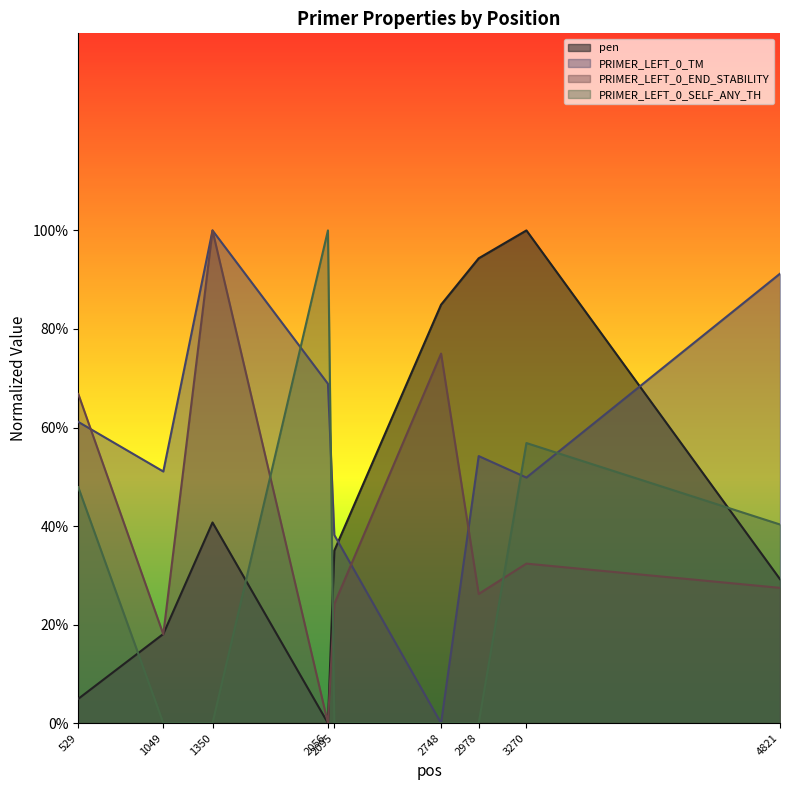

True or false: pen has more than 1 points higher than both neighbors.

True